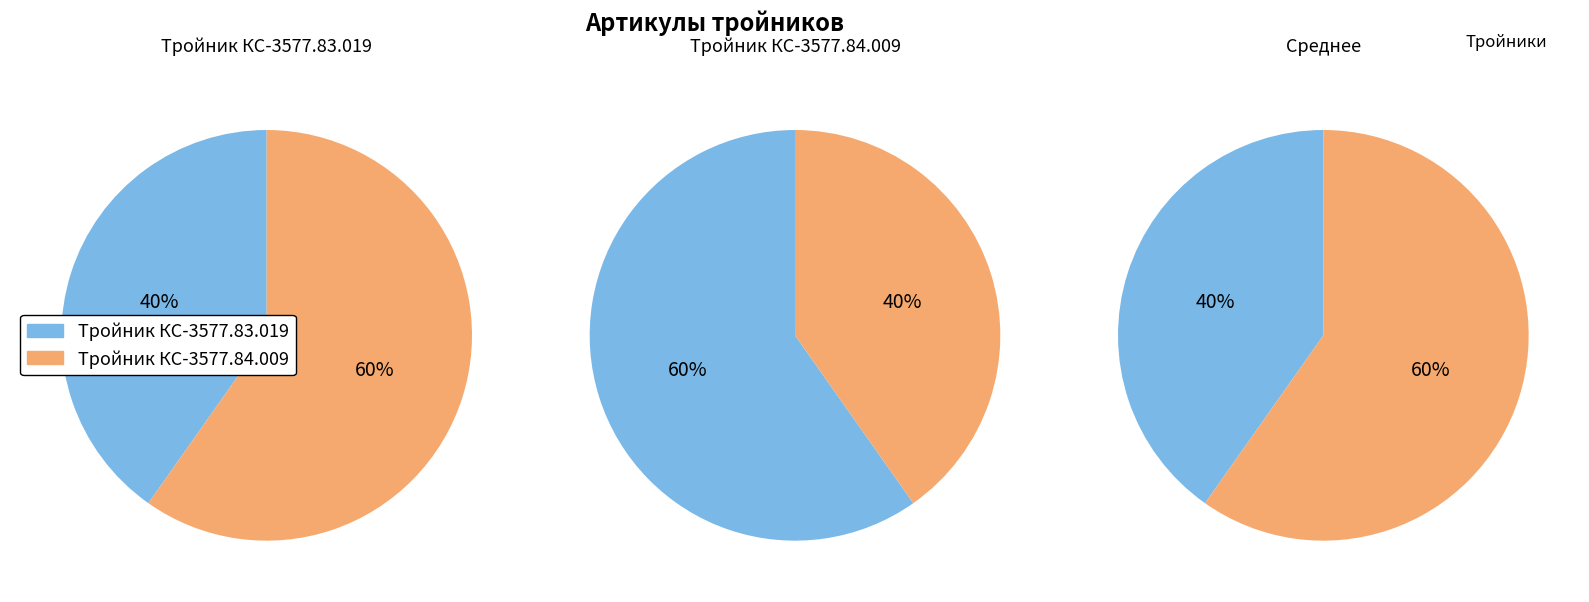

Does any single category account for the majority?

Yes